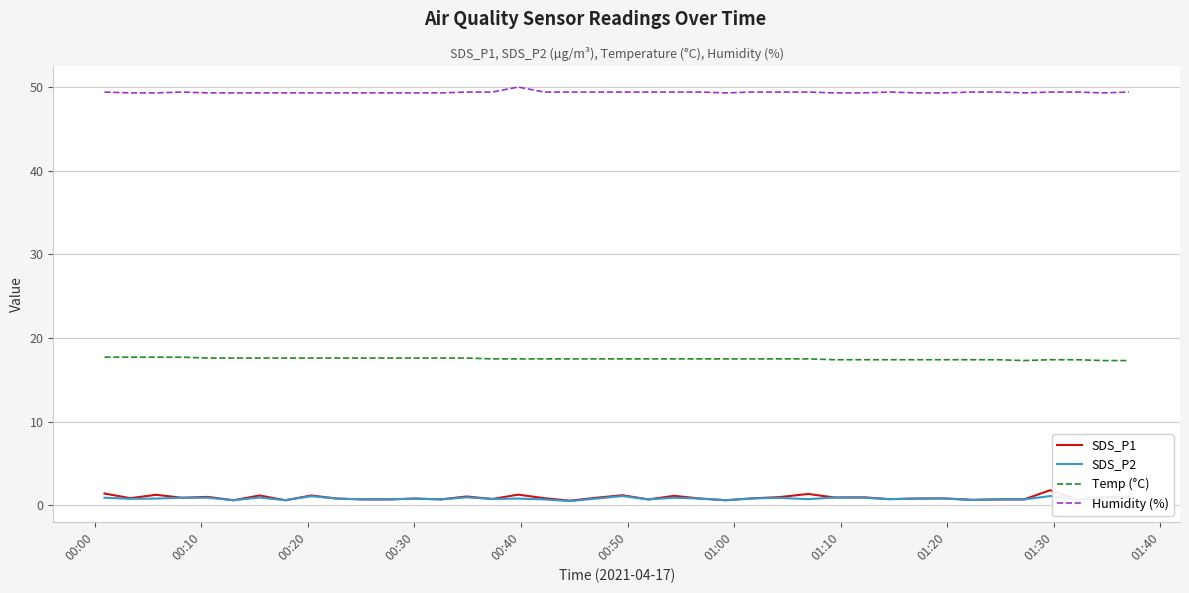

What is the average value of the Temp (°C) series?

17.5